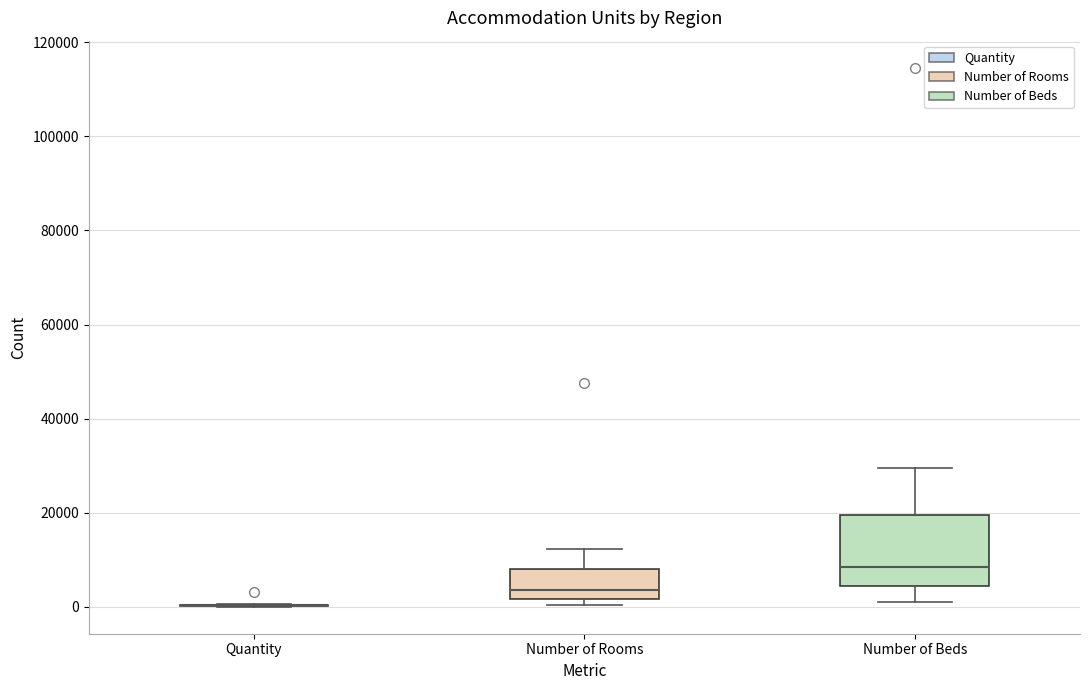

Reading left to right, read every box against the y-axis: the position of its median line, the range the box covers, and the ends of its whiskers. The values are not printed on the chart, so give them approximately, as read against the axis.

Quantity: box collapsed to a line at 0, whiskers 0 to 0
Number of Rooms: median 4000, box 2000 to 8000, whiskers 0 to 12000
Number of Beds: median 8000, box 4000 to 20000, whiskers 2000 to 30000